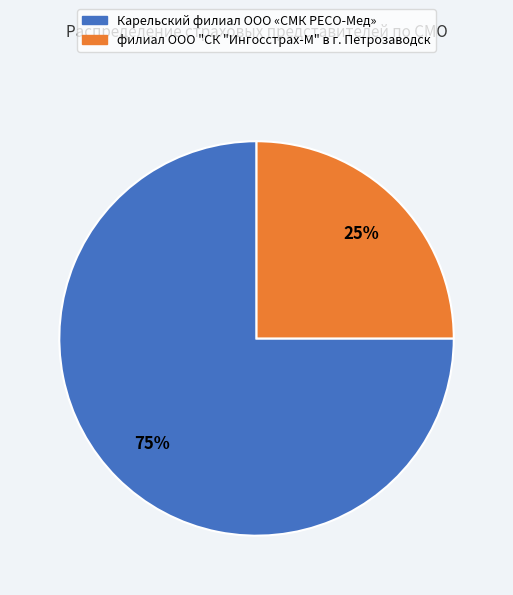

The филиал ООО "СК "Ингосстрах-М" в г. Петрозаводск slice represents 25% of the pie. True or false?

True